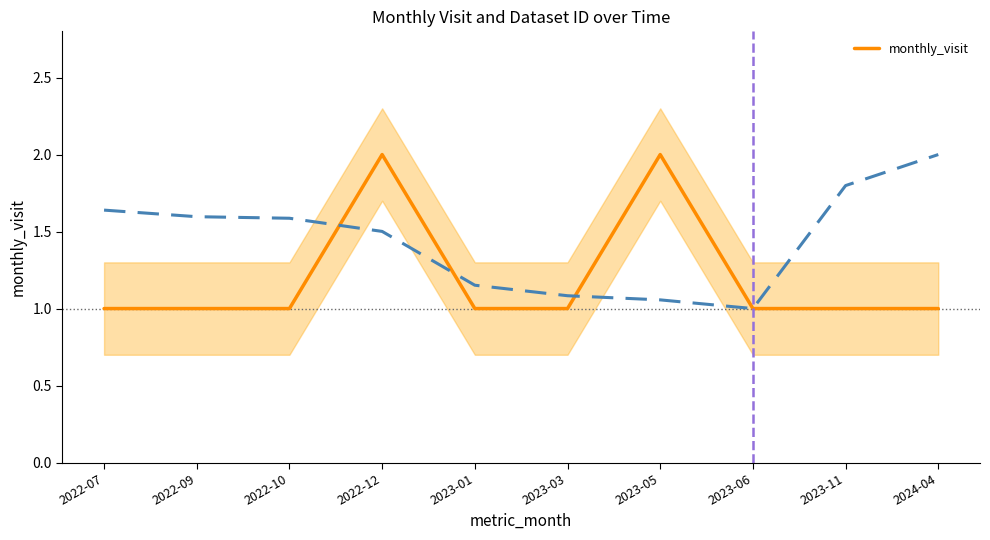

Reading right to left, extract all data points from this chart.

1	1	1	2	1	1	2	1	1	1